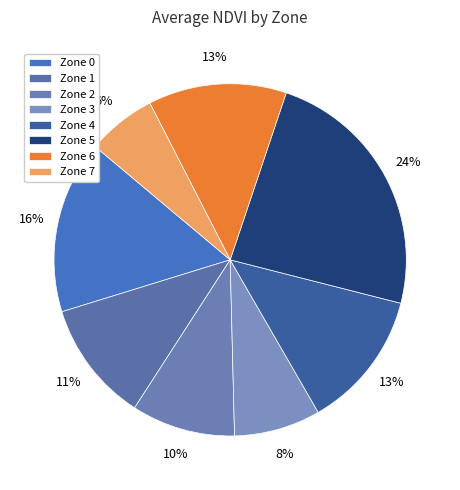

Is there a majority slice in this chart?

No